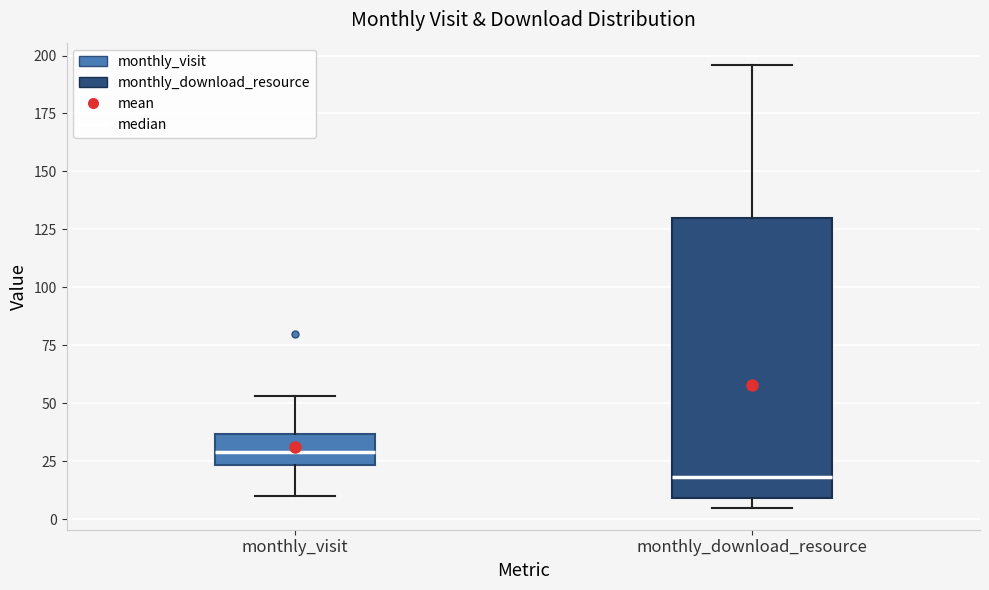

Where does the upper whisker of the box for monthly_download_resource end on the y-axis? The values are not printed on the chart, so give them approximately, as read against the axis.

195